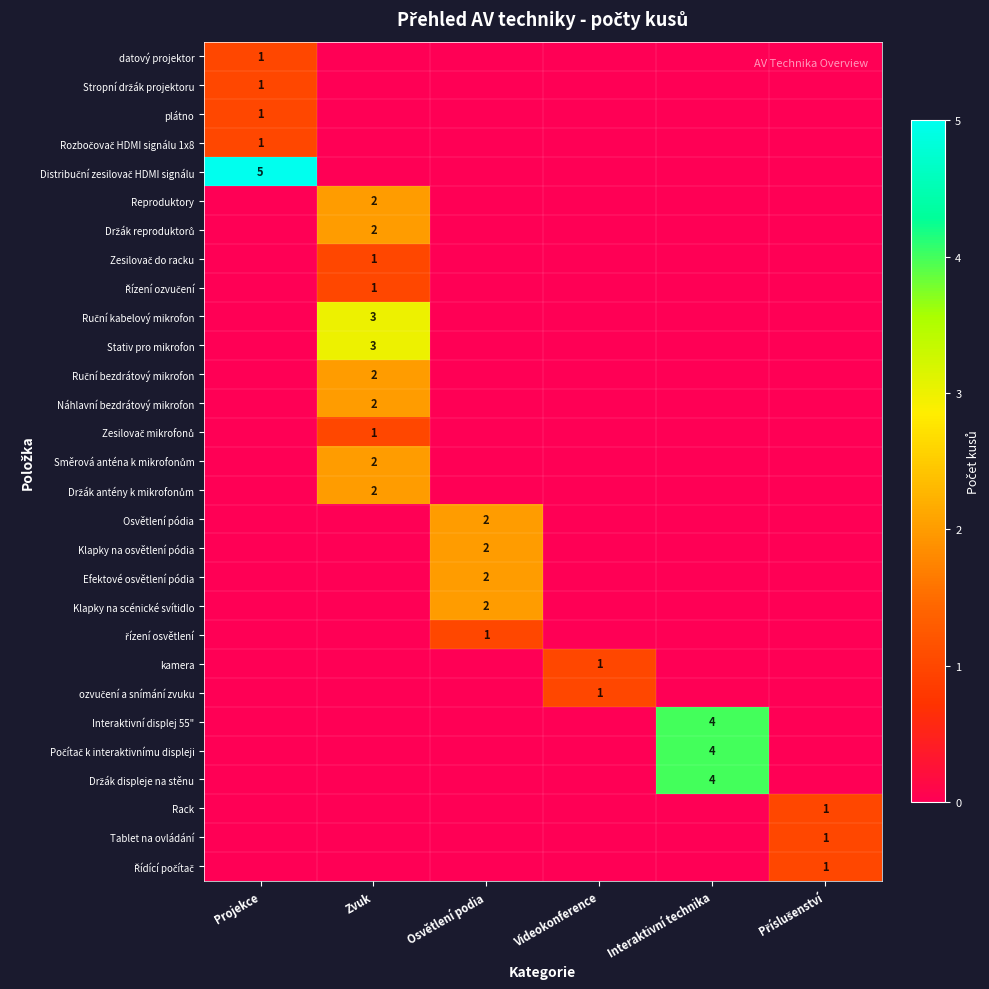

The Interaktivní displej 55" series shows 7 at Interaktivní technika. True or false?

False